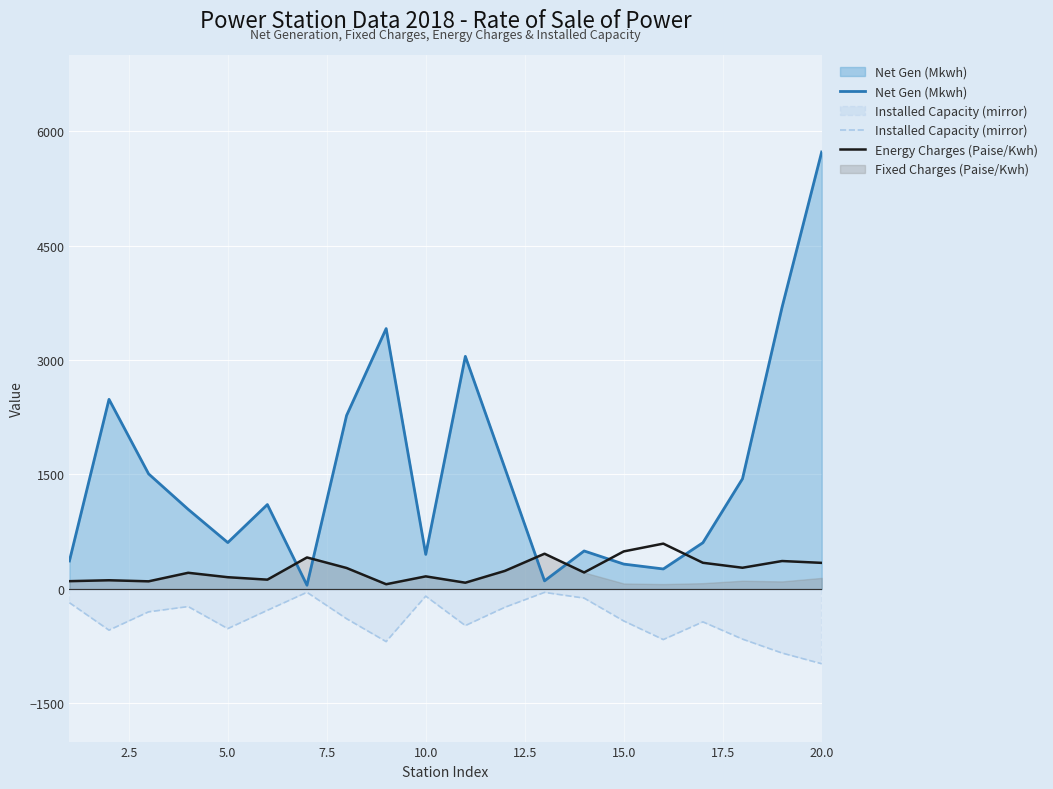

How many values in the Energy Charges (Paise/Kwh) series exceed 237?

9